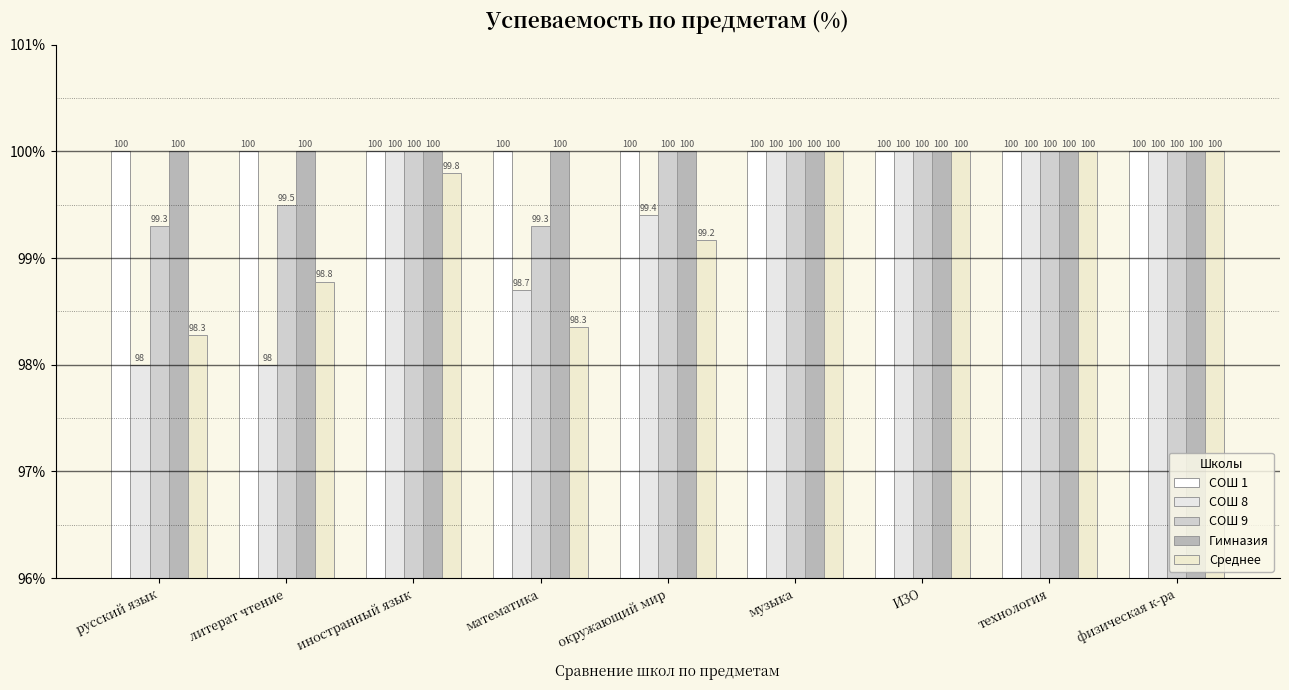

Rank the categories by СОШ 1 value from lowest to highest.

русский язык, литерат чтение, иностранный язык, математика, окружающий мир, музыка, ИЗО, технология, физическая к-ра